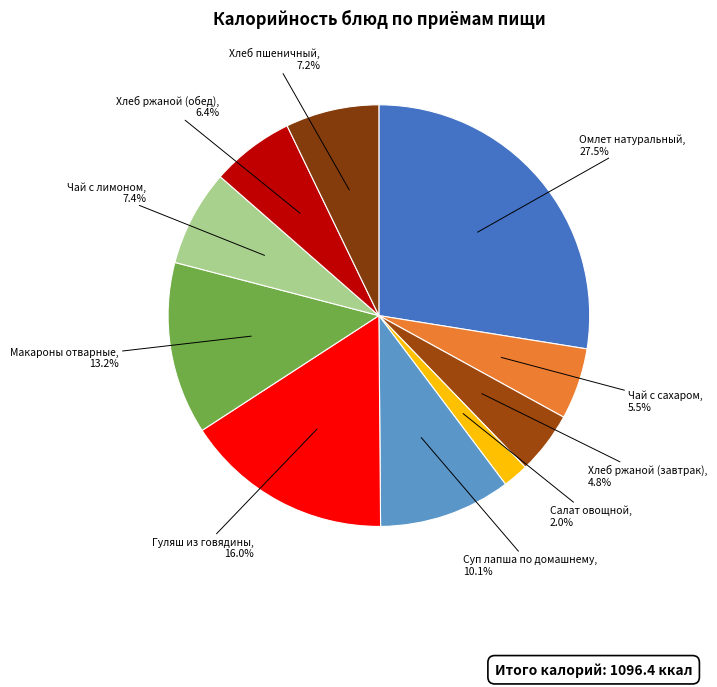

How many slices are in this pie chart?

10